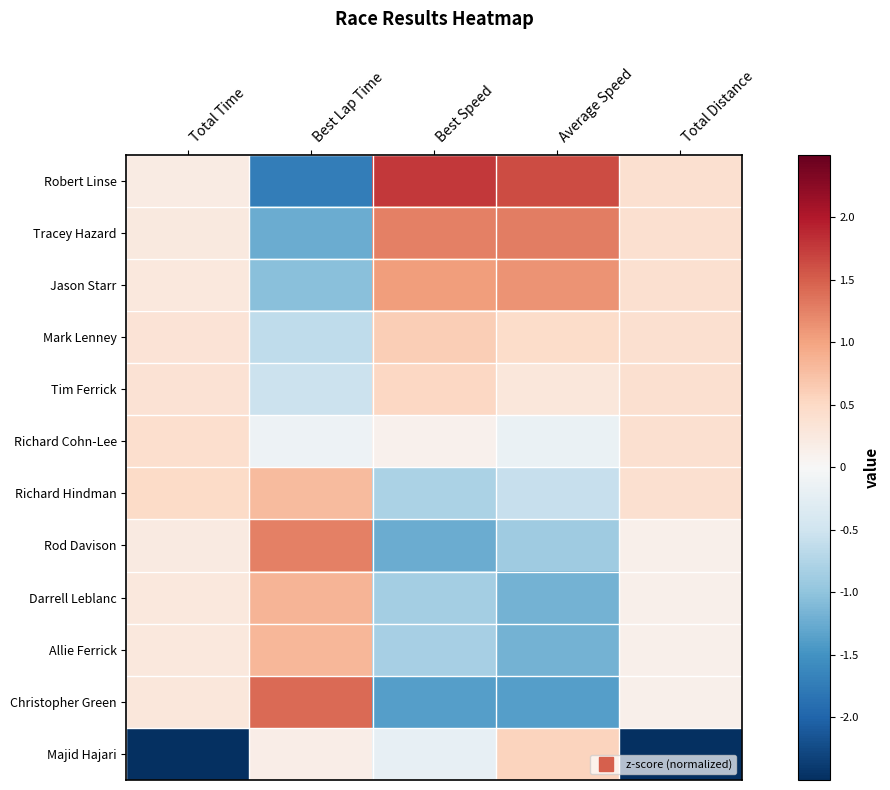

How many data points does each series have?

5